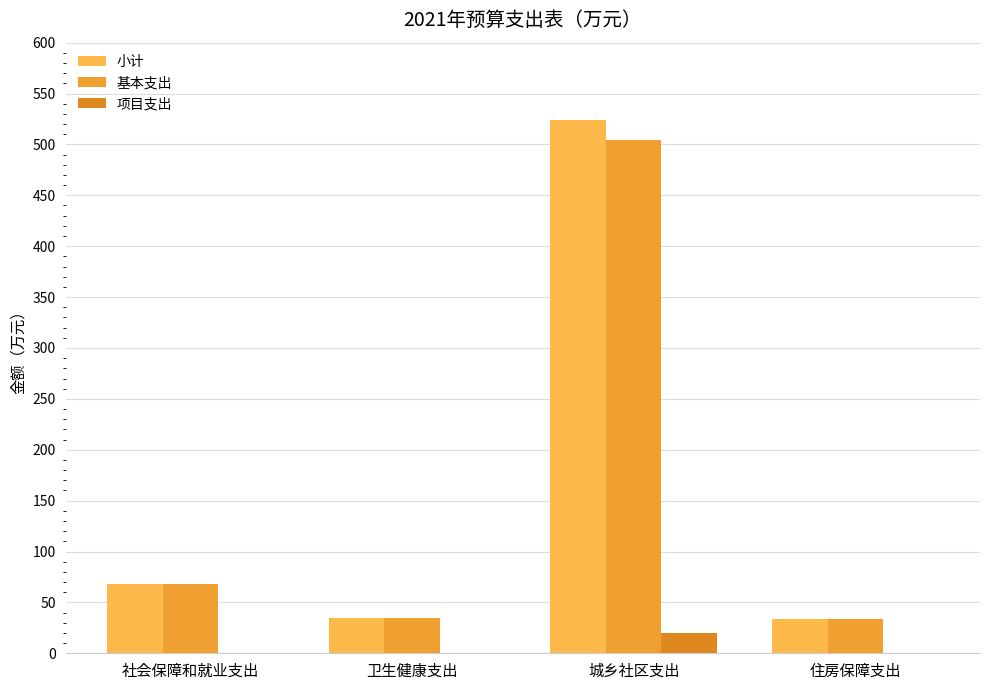

How many groups of bars are there?

4